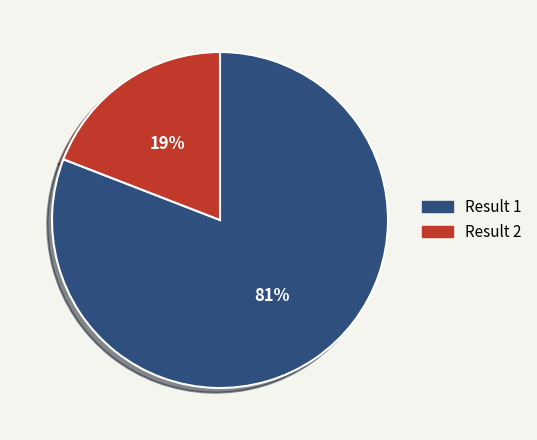

Rank the categories by value from lowest to highest.

Result 2, Result 1